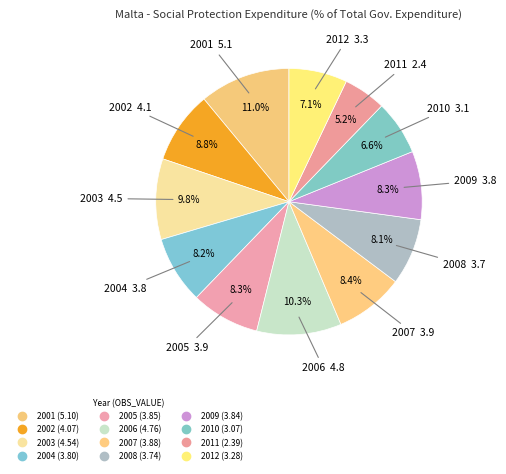

Is 2011 the majority of the pie?

No